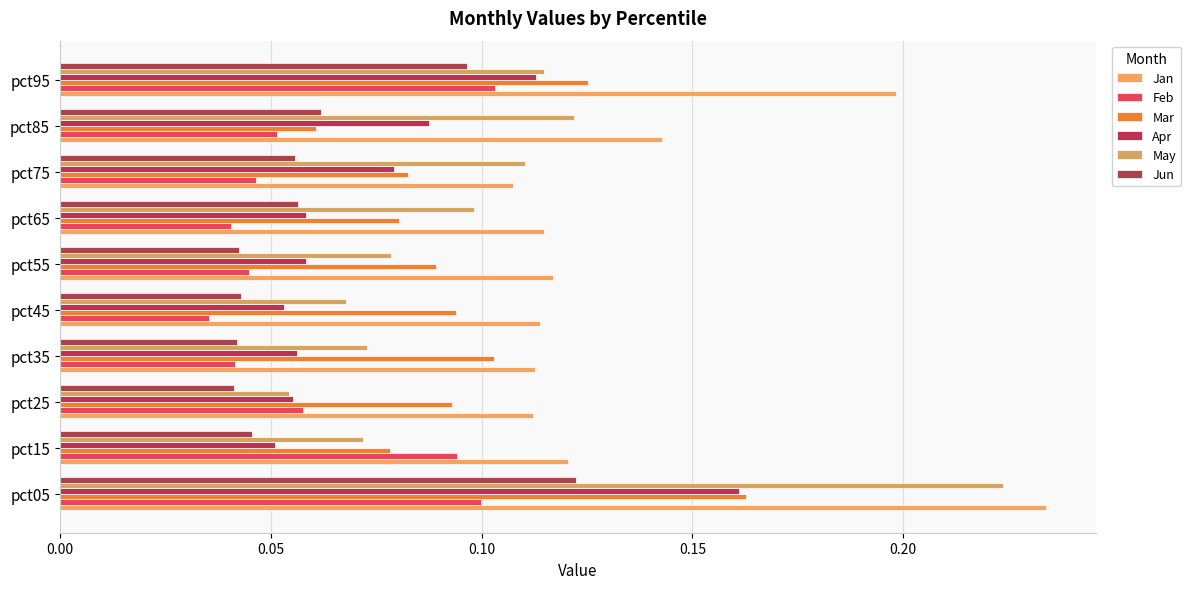

Reading right to left, what are all the values shown in this chart?

Jan: 0.2	0.1	0.1	0.1	0.1	0.1	0.1	0.1	0.1	0.2
Feb: 0.1	0.1	0.0	0.0	0.0	0.0	0.0	0.1	0.1	0.1
Mar: 0.1	0.1	0.1	0.1	0.1	0.1	0.1	0.1	0.1	0.2
Apr: 0.1	0.1	0.1	0.1	0.1	0.1	0.1	0.1	0.1	0.2
May: 0.1	0.1	0.1	0.1	0.1	0.1	0.1	0.1	0.1	0.2
Jun: 0.1	0.1	0.1	0.1	0.0	0.0	0.0	0.0	0.0	0.1